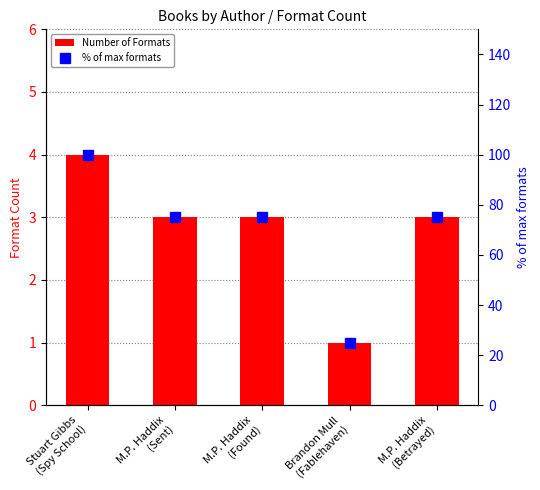

How many data points does each series have?

5